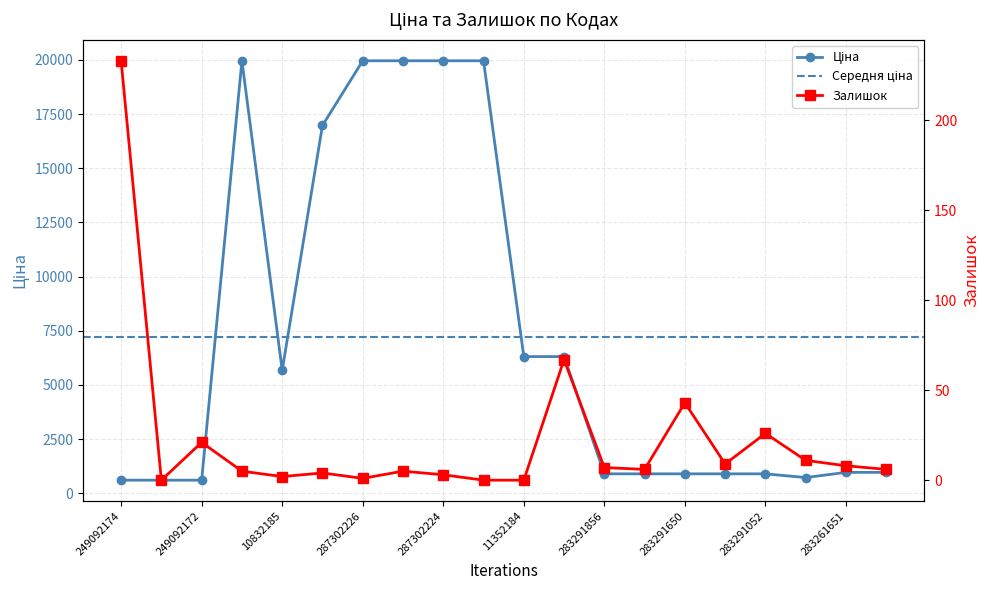

At which label does Залишок reach its peak?

249092174